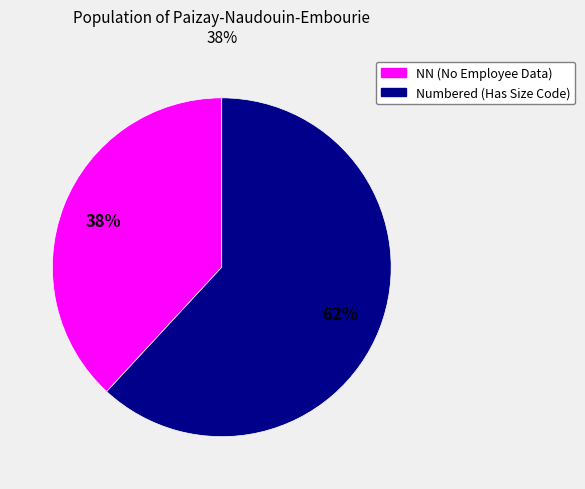

What percentage is the NN (No Employee Data) slice, to the nearest percent?

38%